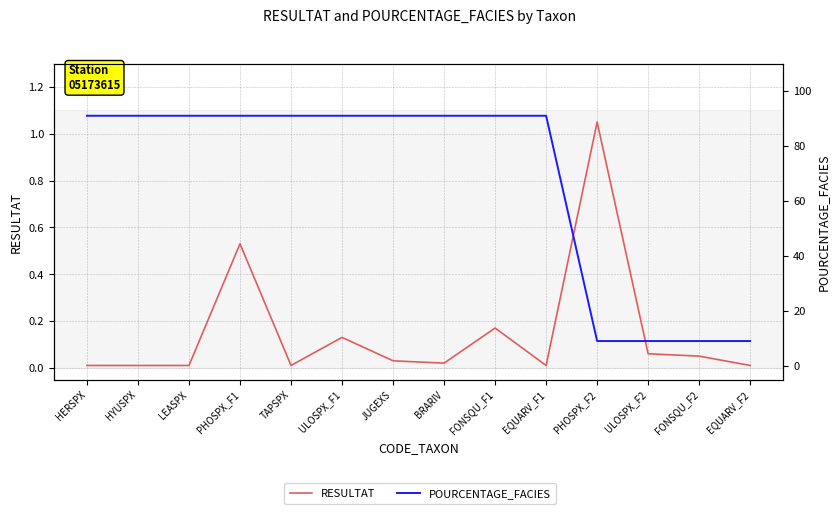

Is it true that POURCENTAGE_FACIES equals 155.1 at HYUSPX?

False